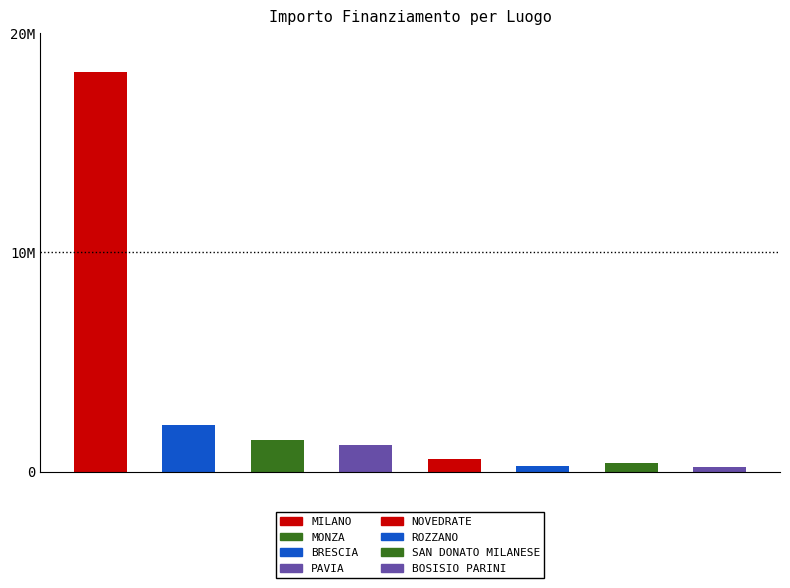

Reading right to left, what are all the values shown in this chart?

BOSISIO PARINI=195990.0	SAN DONATO MILANESE=399850.0	ROZZANO=267258.1	NOVEDRATE=573000.0	PAVIA=1212000.0	MONZA=1469580.5	BRESCIA=2121750.0	MILANO=18234124.2